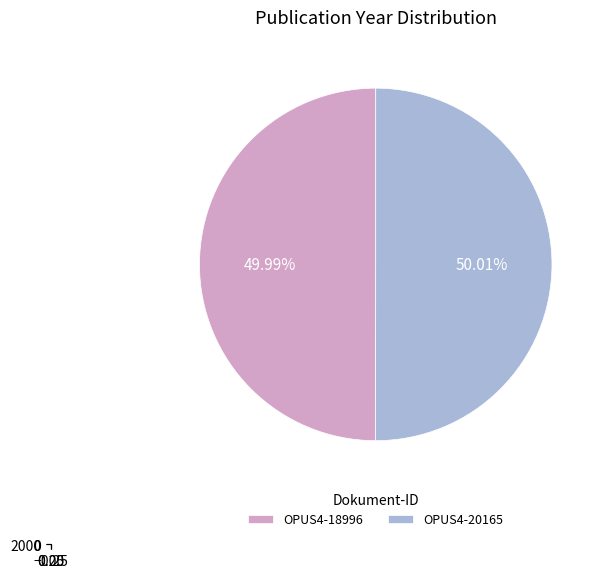

Is OPUS4-18996 the majority of the pie?

No